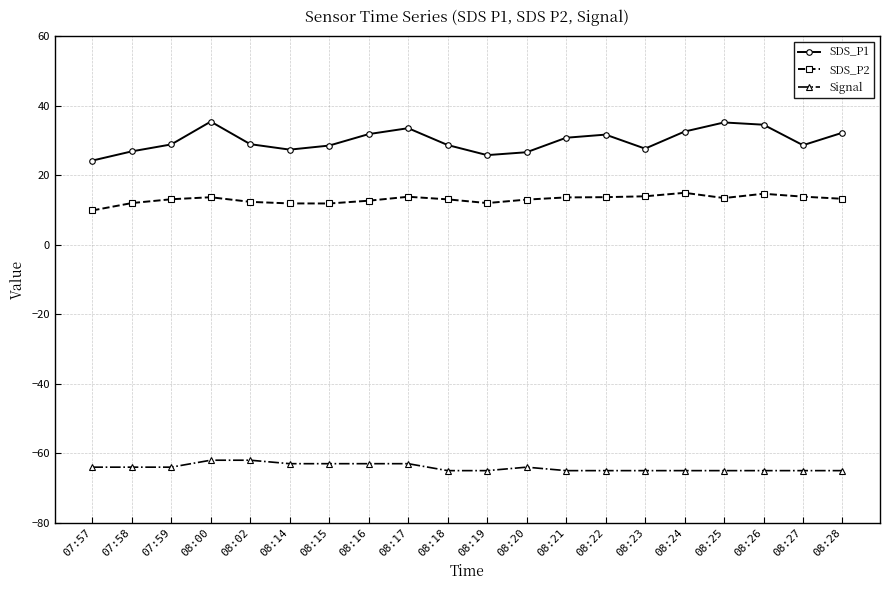

True or false: Signal and SDS_P1 cross at least once.

False